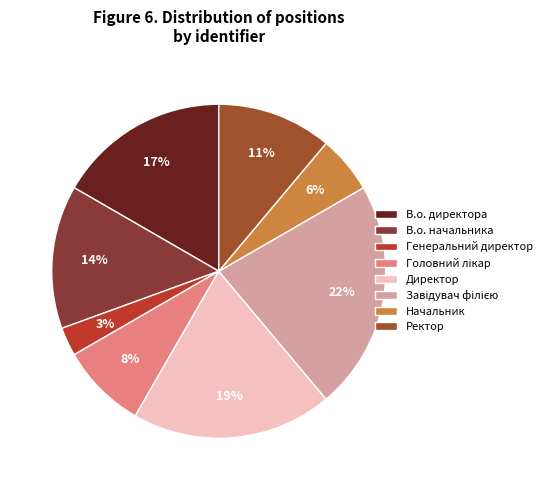

Is Генеральний директор the majority of the pie?

No